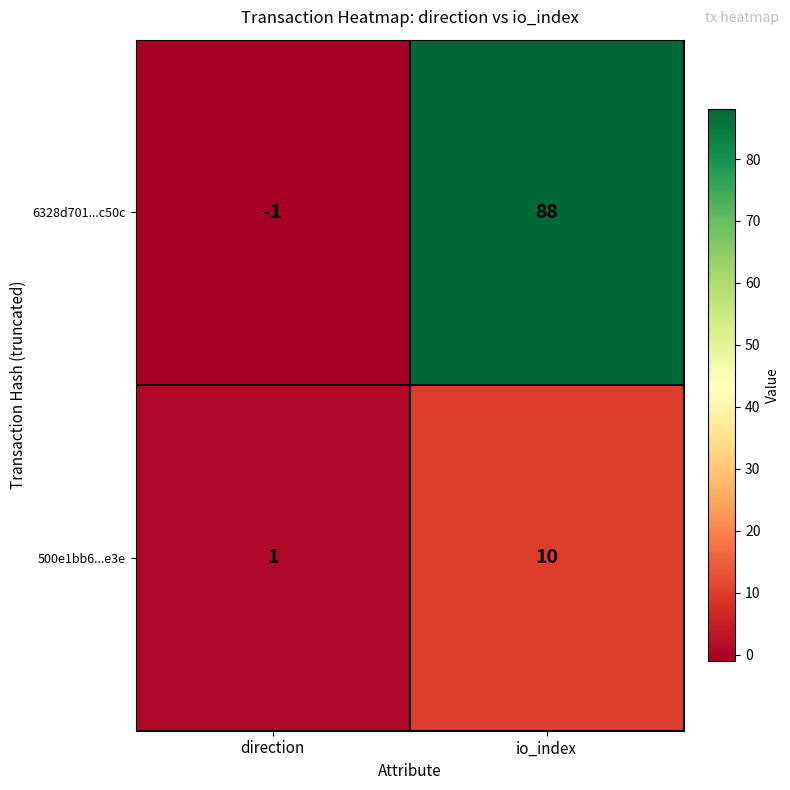

The value of 6328d701...c50c at direction is 0. True or false?

False